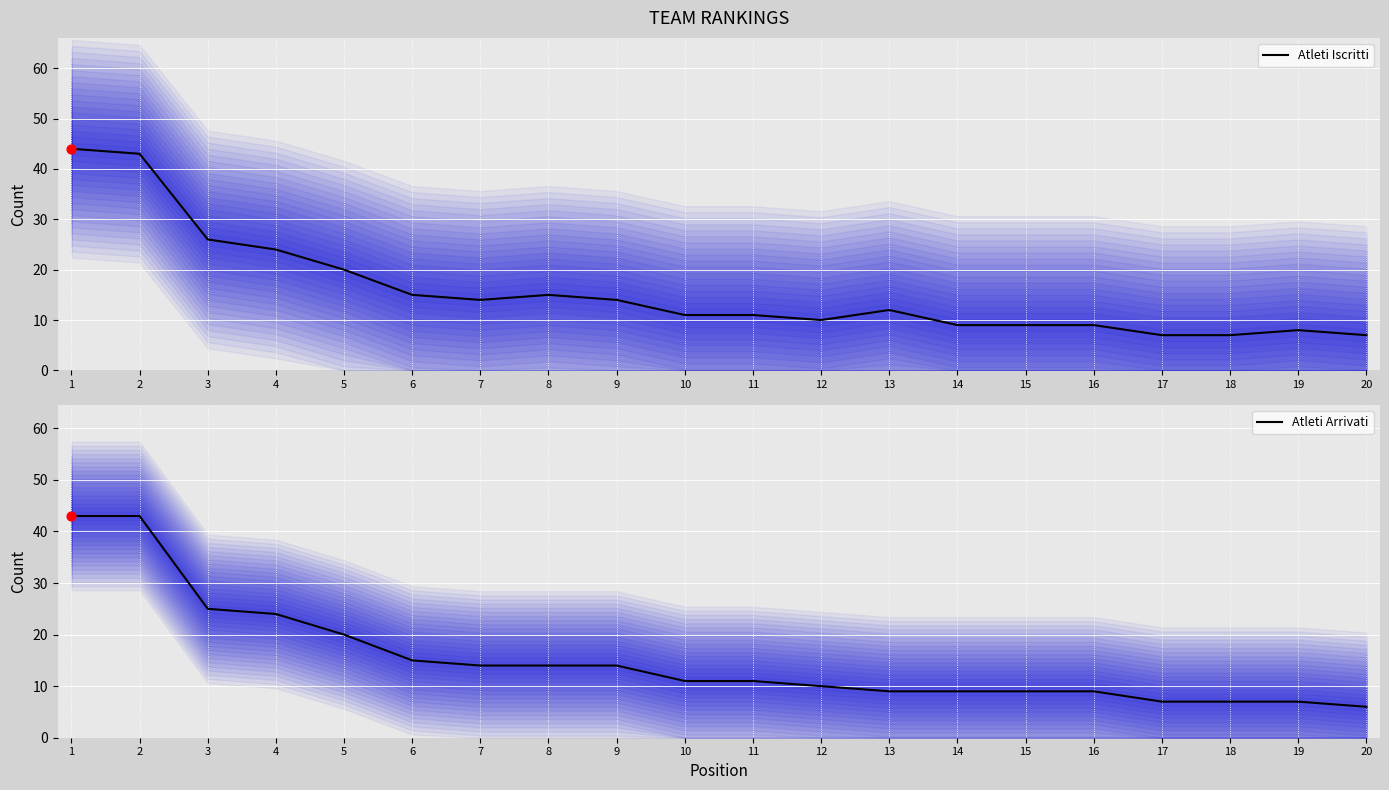

At which category is the sum across all series the highest?

1